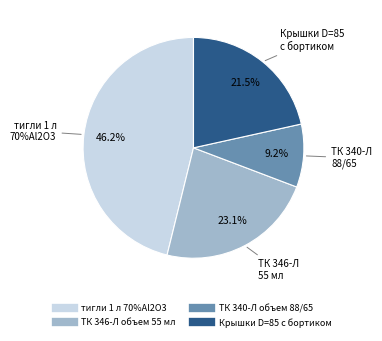

What portion of the pie excludes ТК 346-Л объем 55 мл?

76.9%